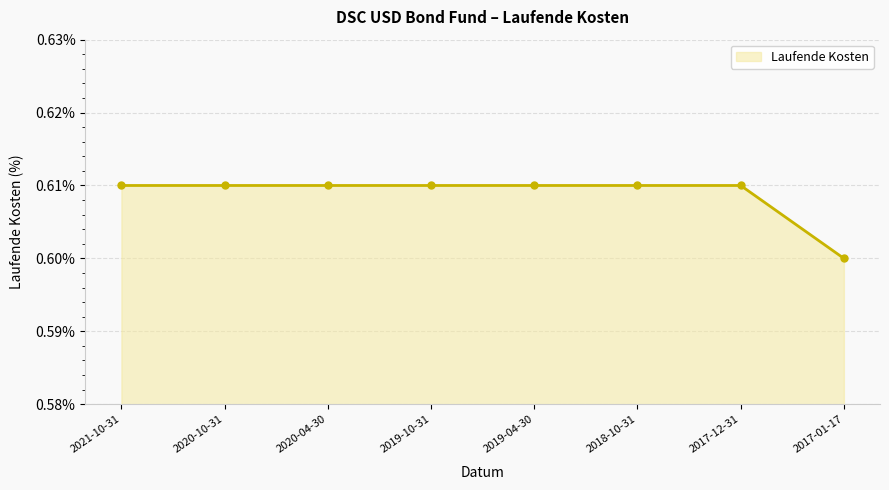

What is the sum of all values?

4.9